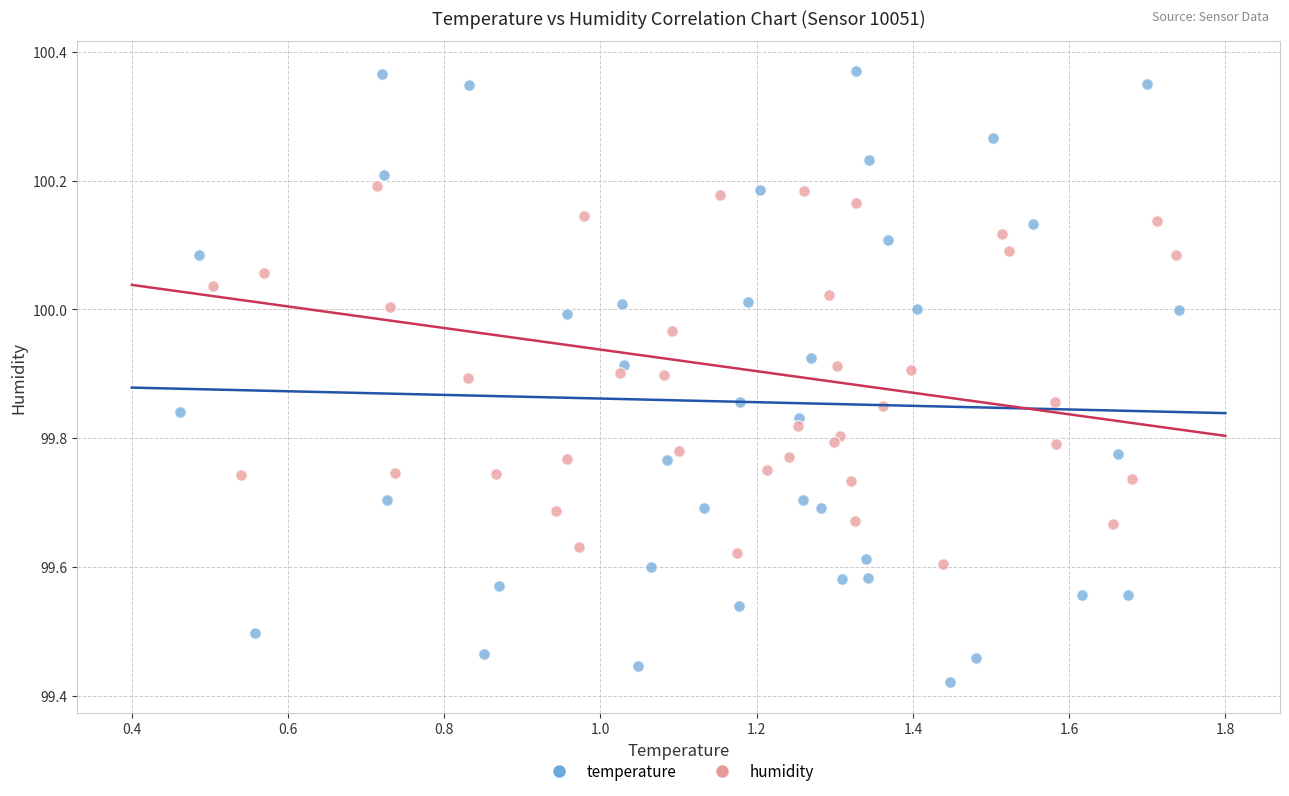

What are all the series names shown in the legend?

temperature, humidity